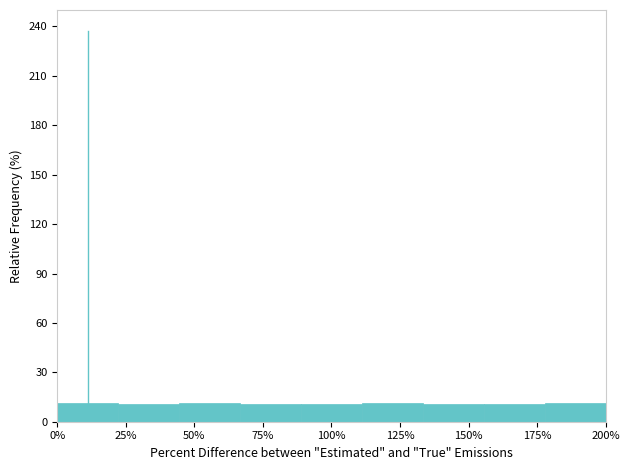

Reading left to right, list every bar in this chart as the range it spans on the x-axis followed by its height. Neither the bar edges nor the heights are printed on the chart, so give them approximately, as read against the axes.

0 to 20: 10
20 to 45: 10
45 to 65: 10
65 to 90: 10
90 to 110: 10
110 to 135: 10
135 to 155: 10
155 to 180: 10
180 to 200: 10